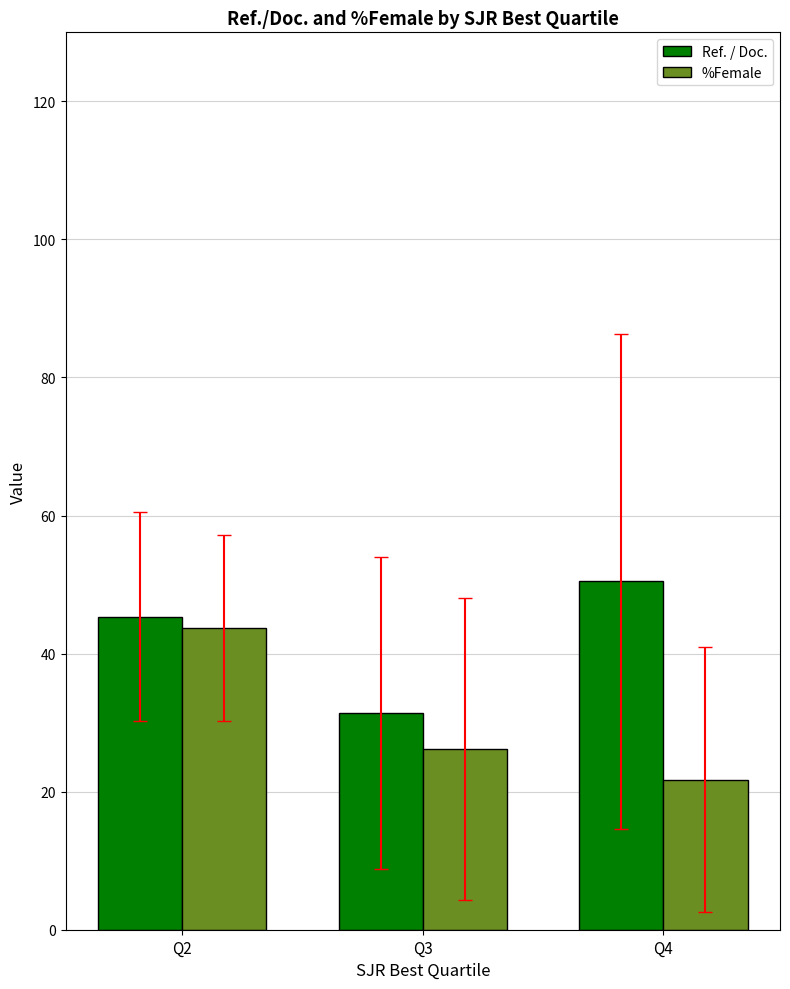

True or false: Ref. / Doc. has a value of 50.5 at Q4.

True